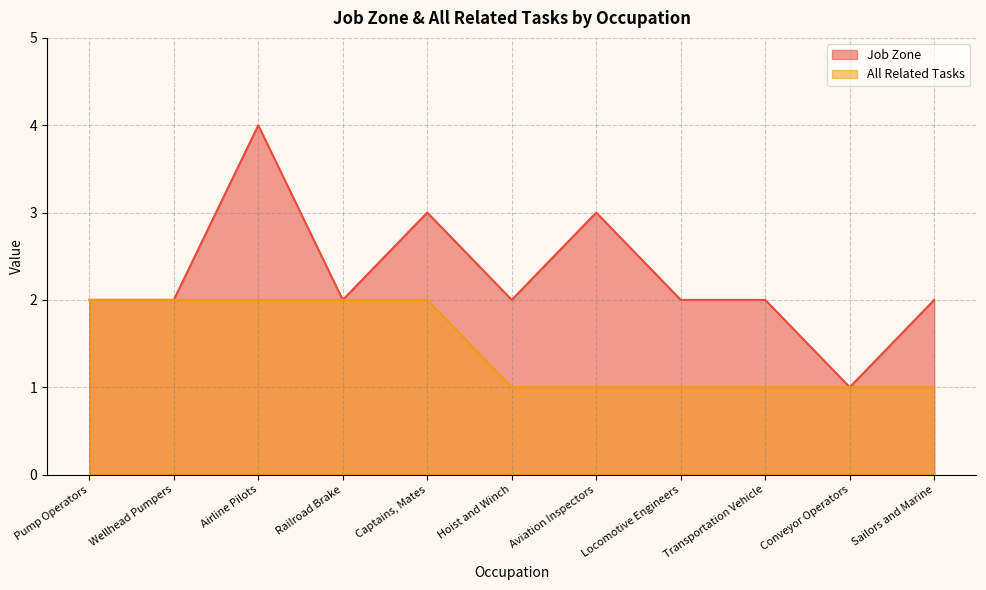

What is the difference between the maximum and minimum values in the Job Zone series?

3